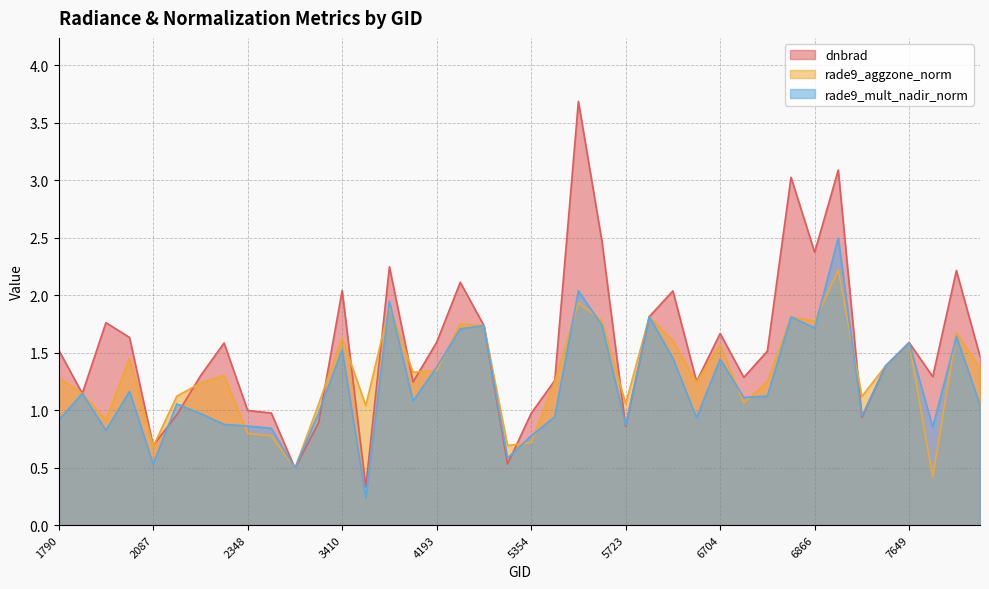

What are all the series names shown in the legend?

dnbrad, rade9_aggzone_norm, rade9_mult_nadir_norm